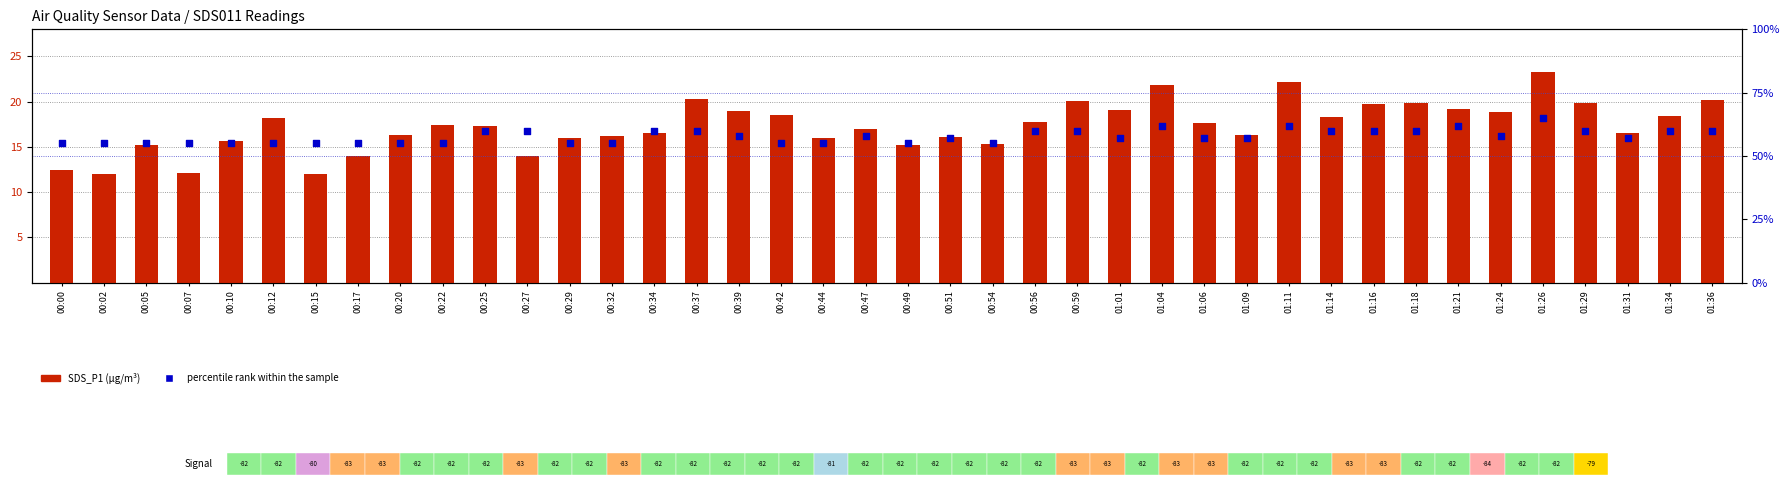

Which series has the widest spread of Y values?

SDS_P1